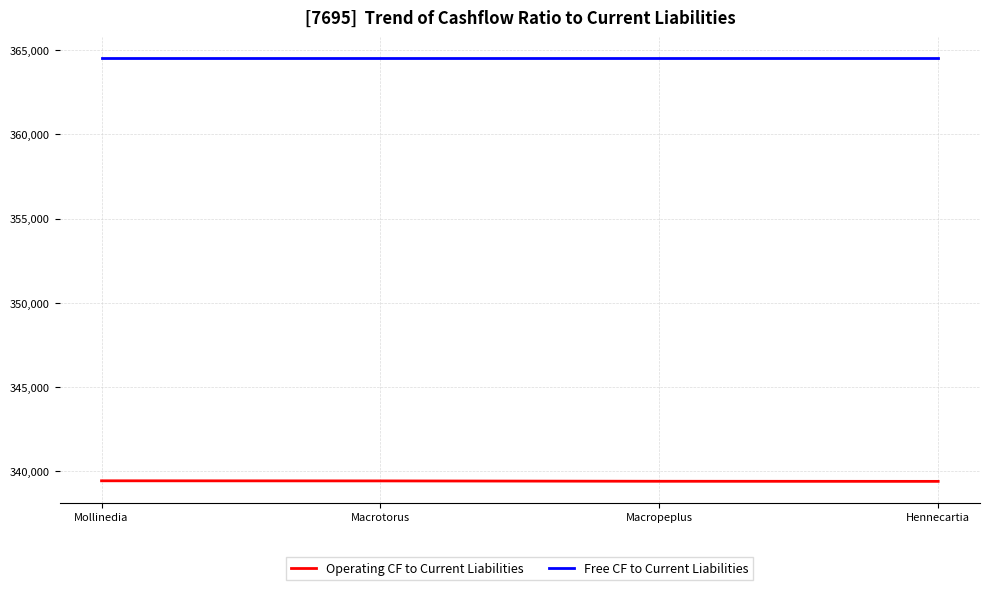

What is the maximum value for Free CF to Current Liabilities?

364511